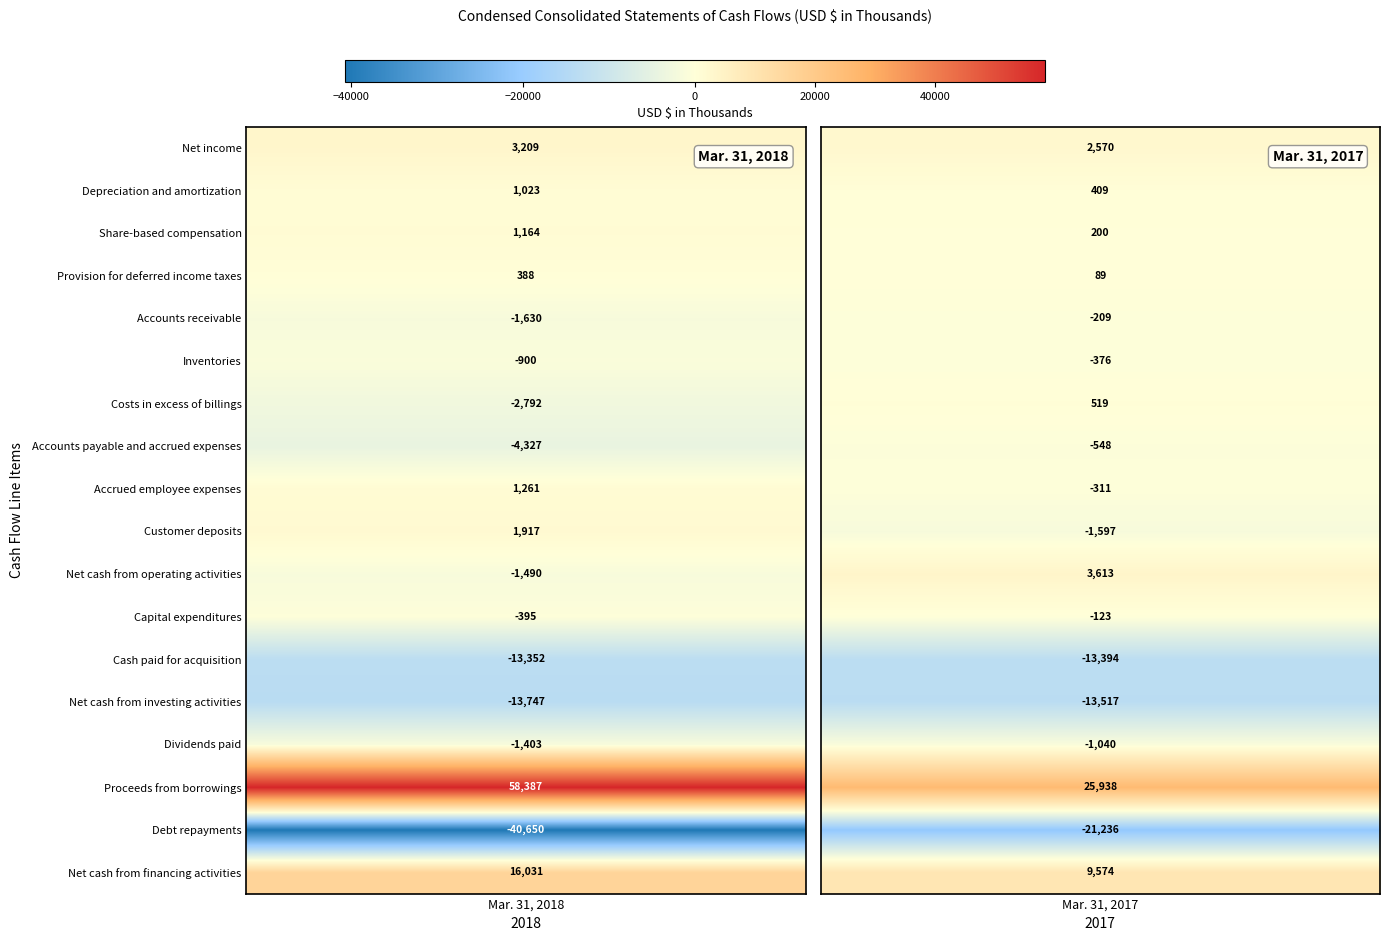

Count the number of data series in this chart.

18